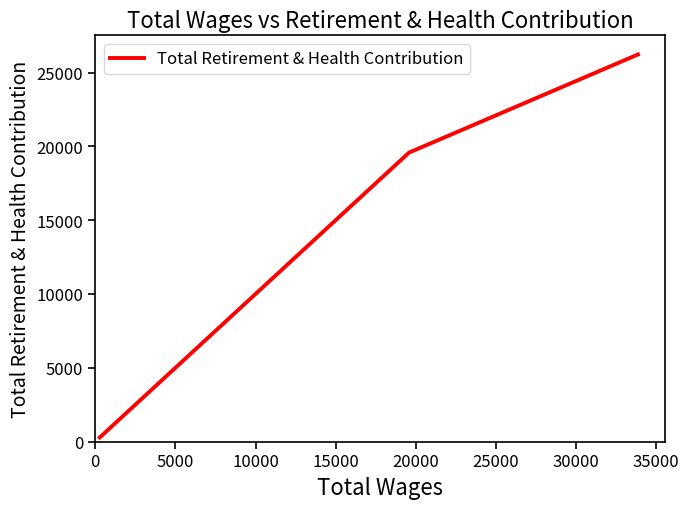

What is the greatest value displayed?

26222